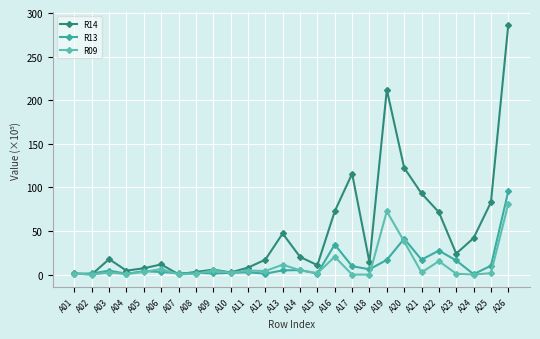

At how many categories does at least one series exceed 248?

1